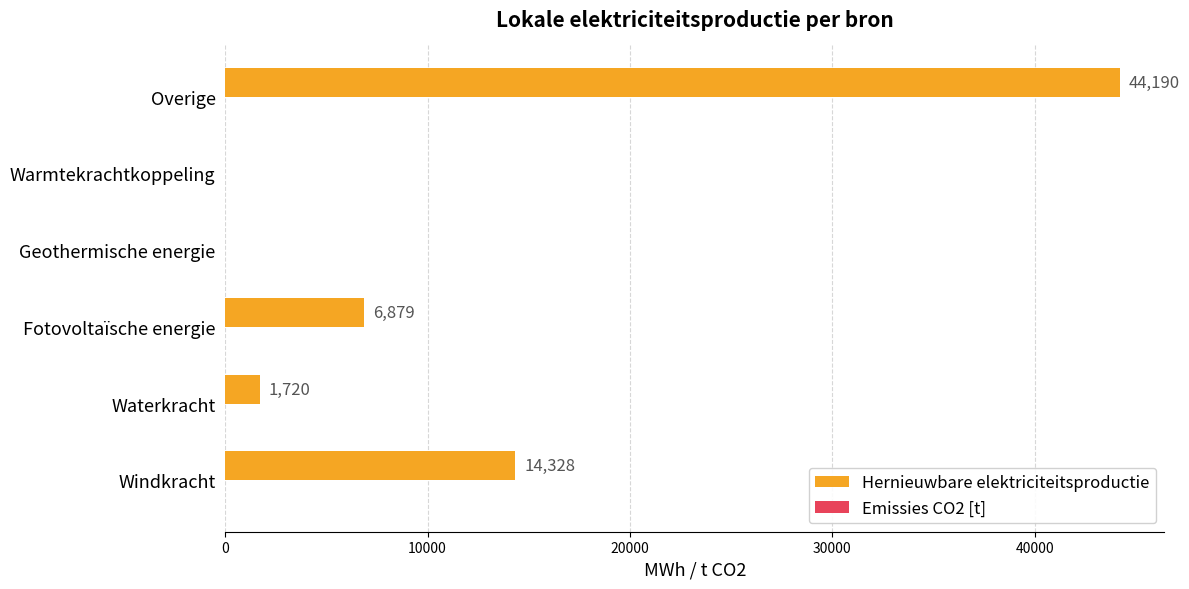

True or false: the data shows -17021.3 at Warmtekrachtkoppeling.

False